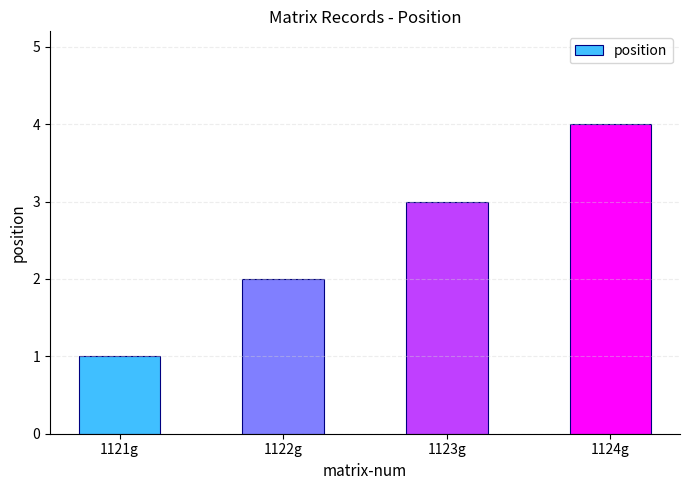

Count the number of categories in the chart.

4